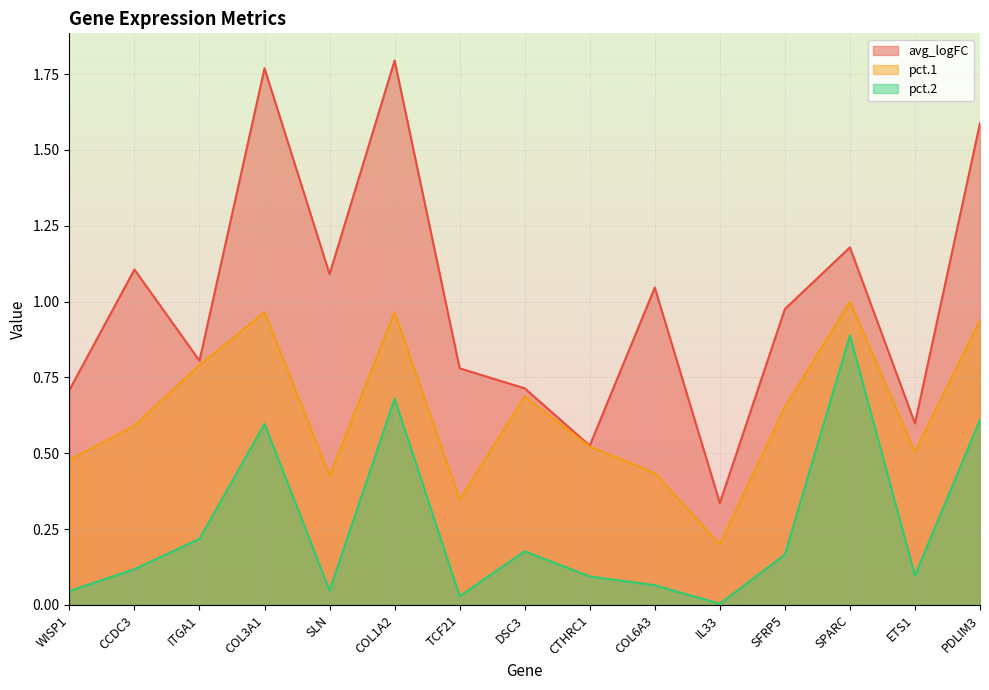

Which series has the widest spread of values?

avg_logFC